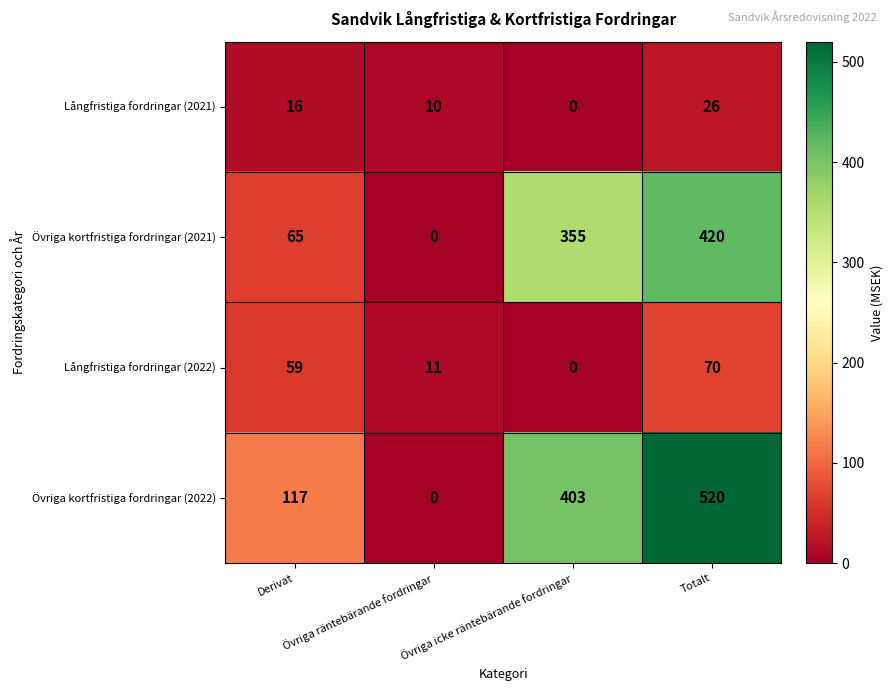

At which category is the sum across all series the highest?

Totalt